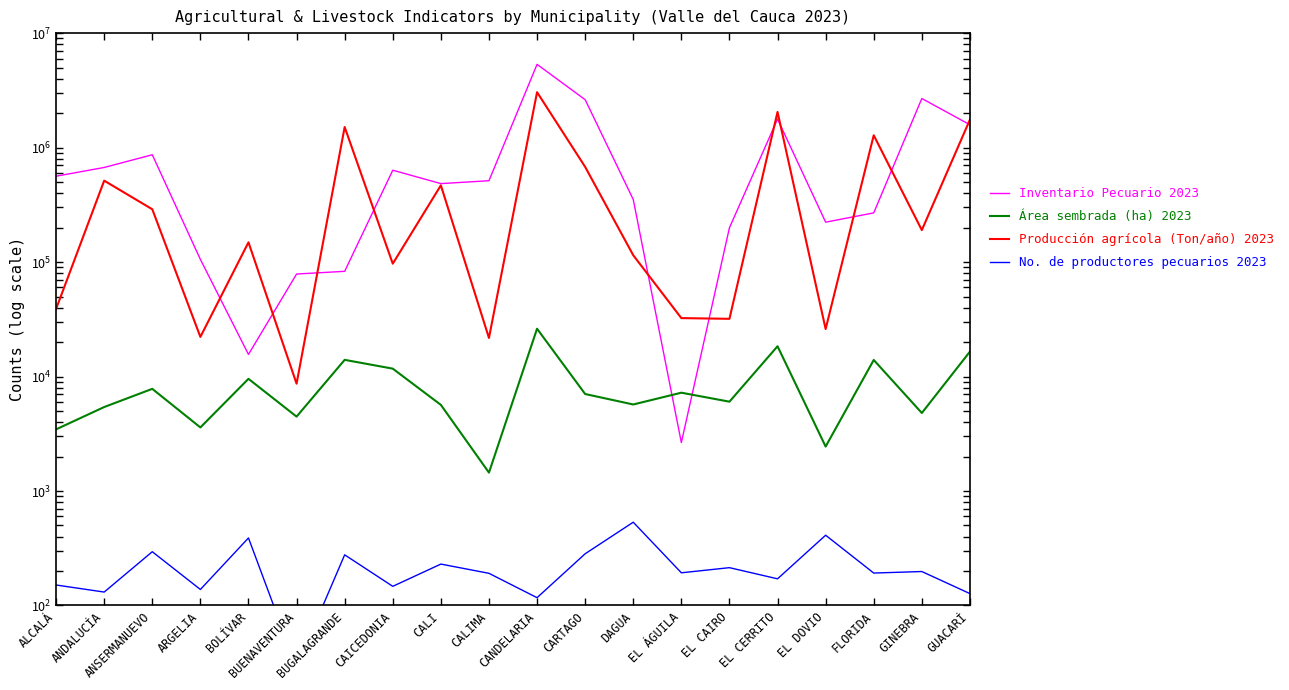

How many values in the Producción agrícola (Ton/año) 2023 series exceed 190165?

9